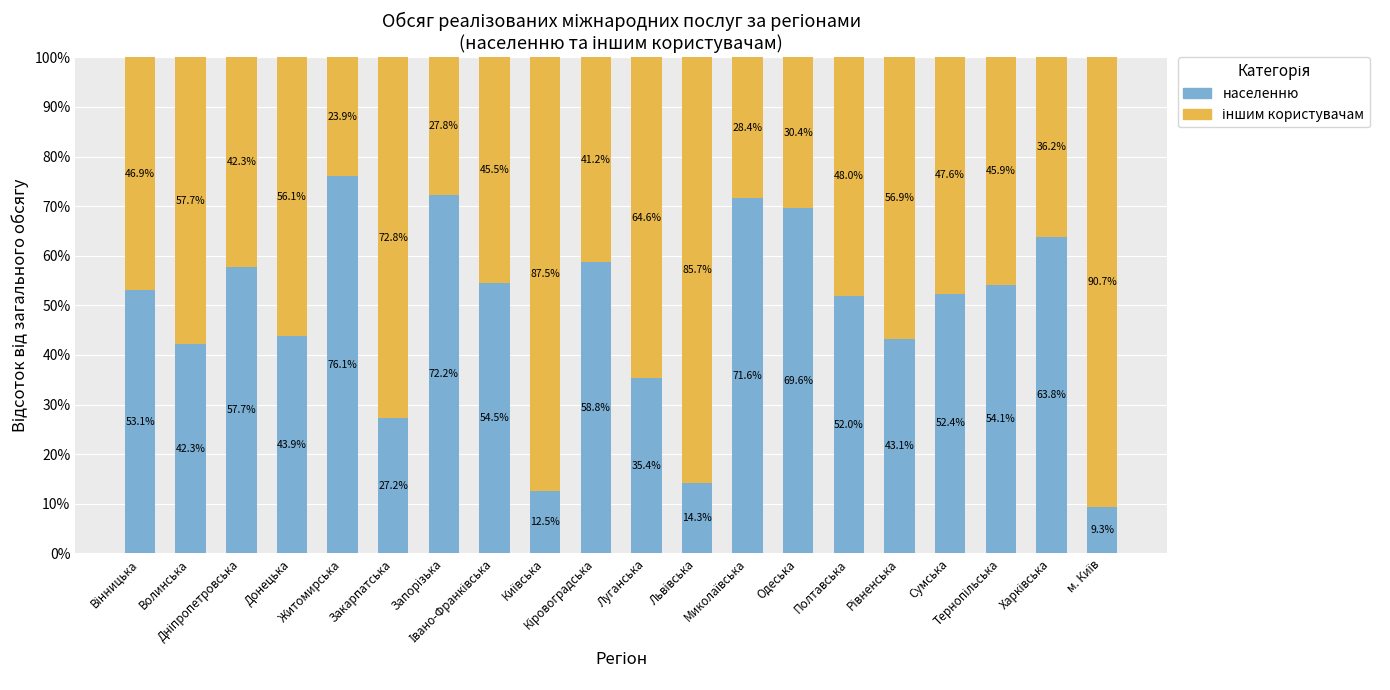

What is the average value of the населенню series?

48.2